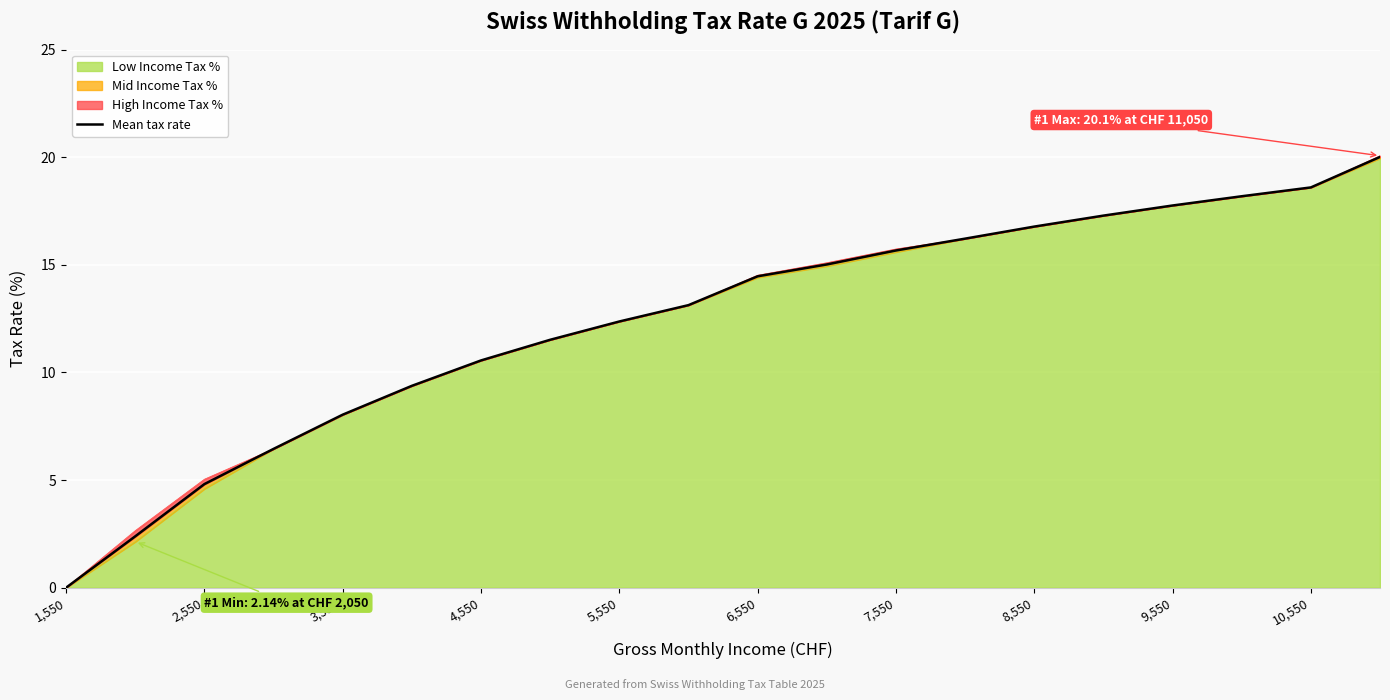

Approximately how many times larger is the value at 7,550 compared to 10,550?

0.8